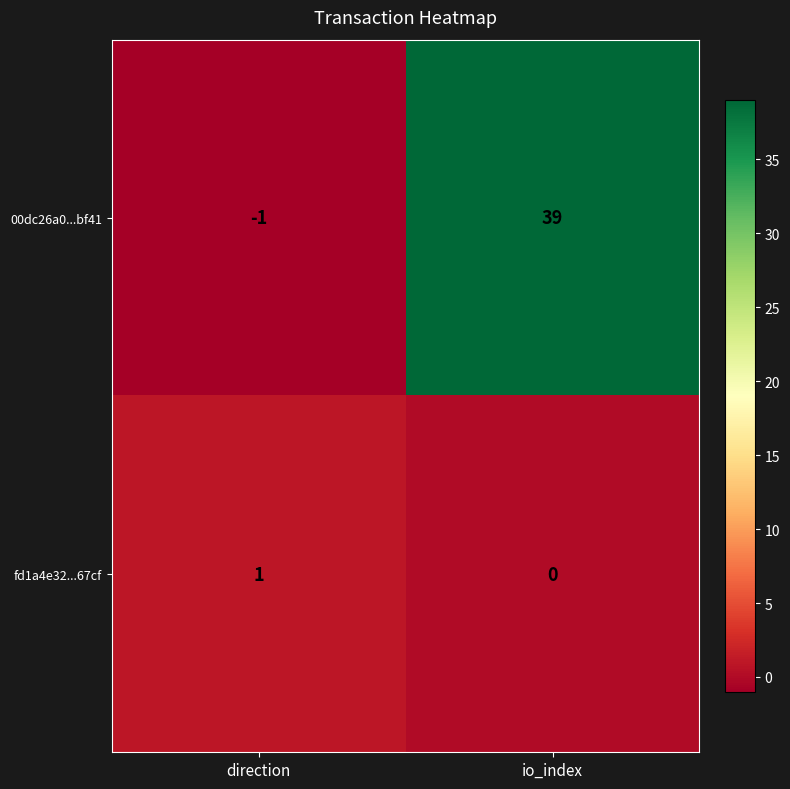

What is the difference between the maximum and minimum values in the 00dc26a0...bf41 series?

40